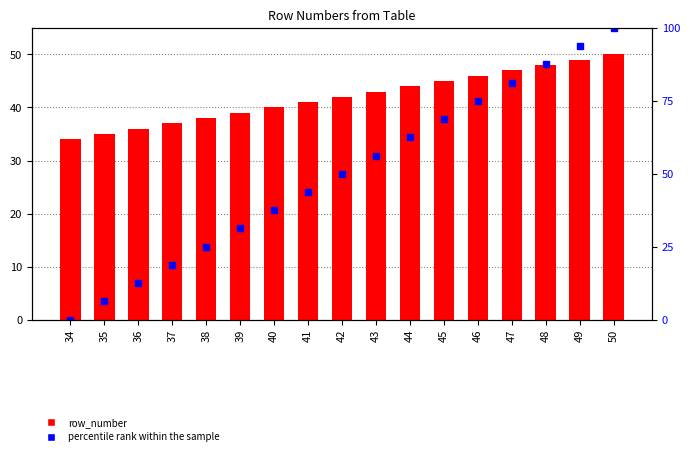

How many groups of bars are there?

17